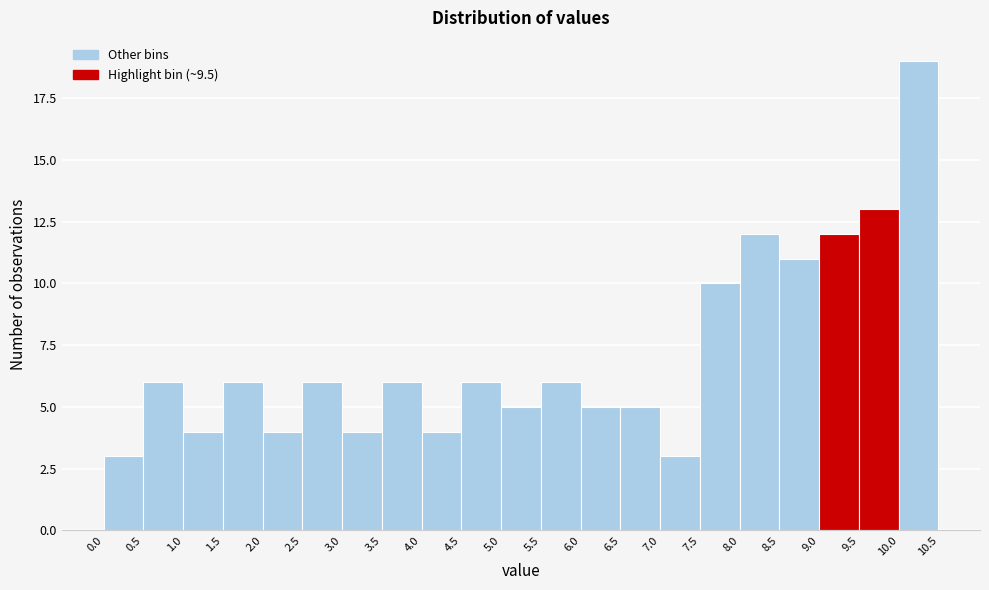

Reading left to right, list every bar in this chart as the range it spans on the x-axis followed by its height. The values are not printed on the chart, so give them approximately, as read against the axis.

0.0 to 0.5: 3
0.5 to 1.0: 6
1.0 to 1.5: 4
1.5 to 2.0: 6
2.0 to 2.5: 4
2.5 to 3.0: 6
3.0 to 3.5: 4
3.5 to 4.0: 6
4.0 to 4.5: 4
4.5 to 5.0: 6
5.0 to 5.5: 5
5.5 to 6.0: 6
6.0 to 6.5: 5
6.5 to 7.0: 5
7.0 to 7.5: 3
7.5 to 8.0: 10
8.0 to 8.5: 12
8.5 to 9.0: 11
9.0 to 9.5: 12
9.5 to 10.0: 13
10.0 to 10.5: 19